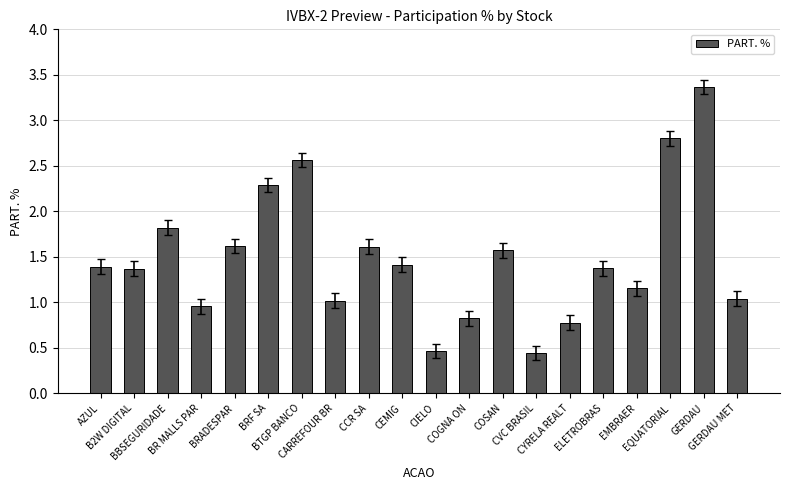

What is the maximum value shown in the chart?

3.4